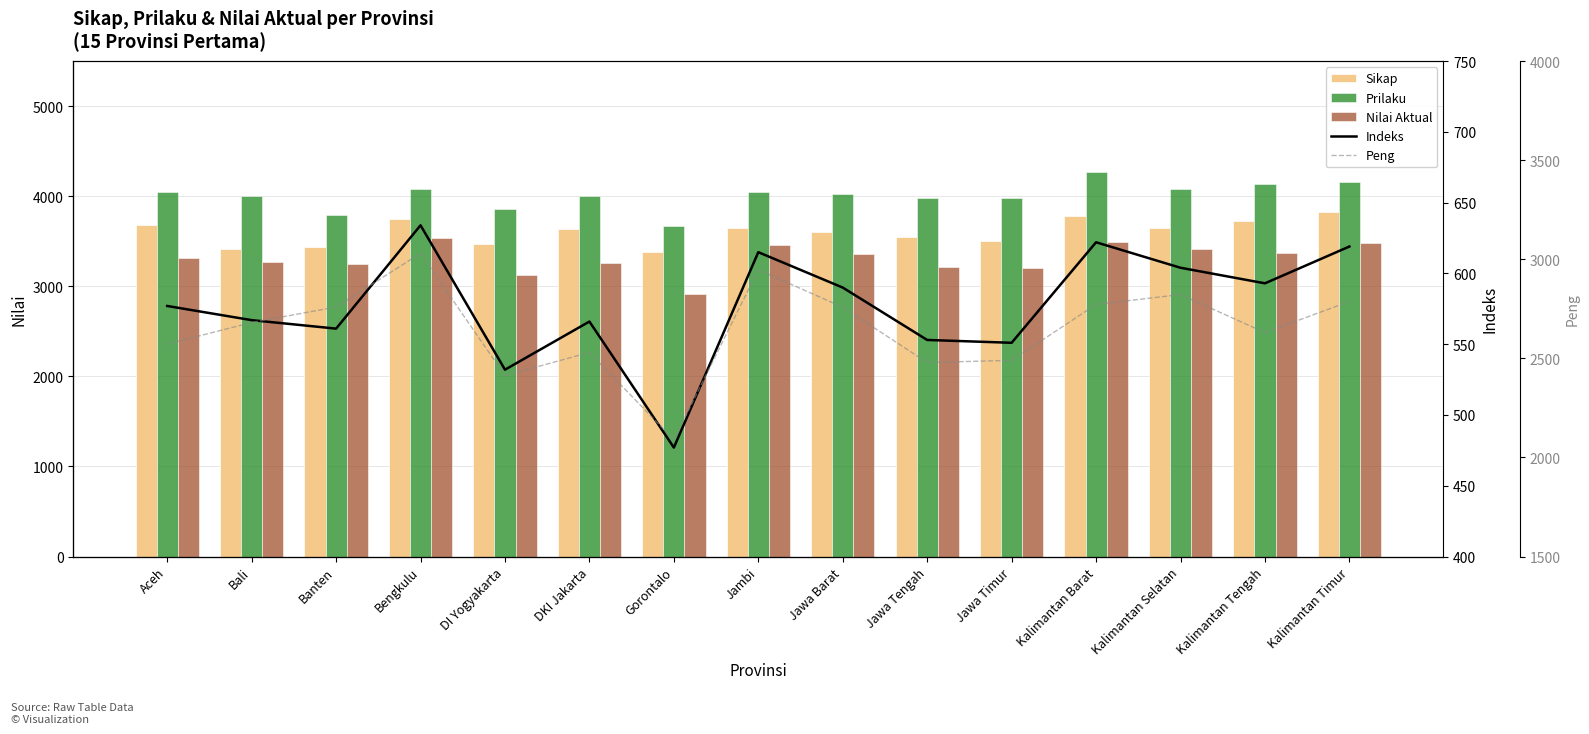

What is the total value across all series at Jawa Timur?

13732